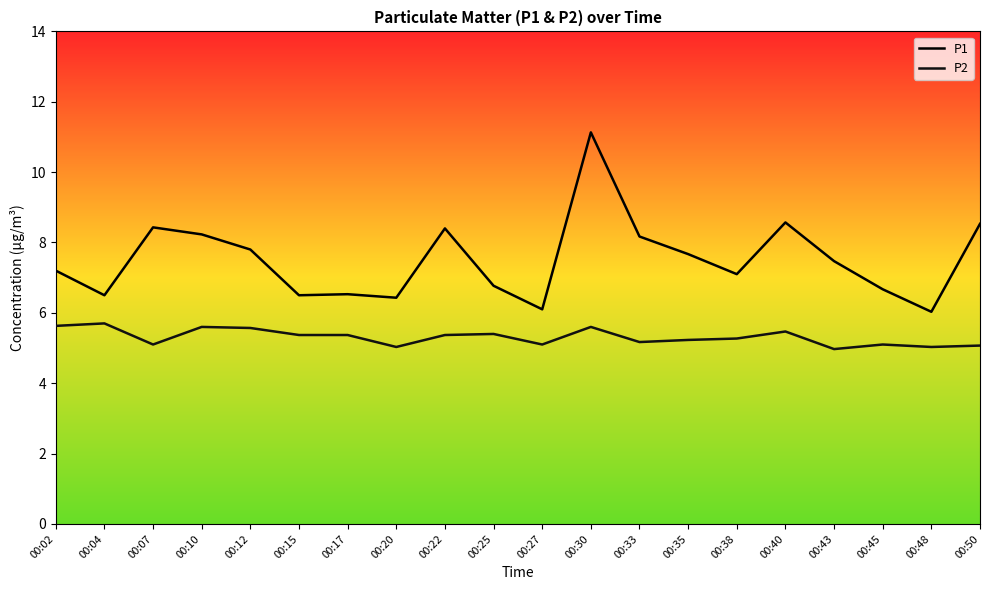

The P2 series shows 5.3 at 00:38. True or false?

True